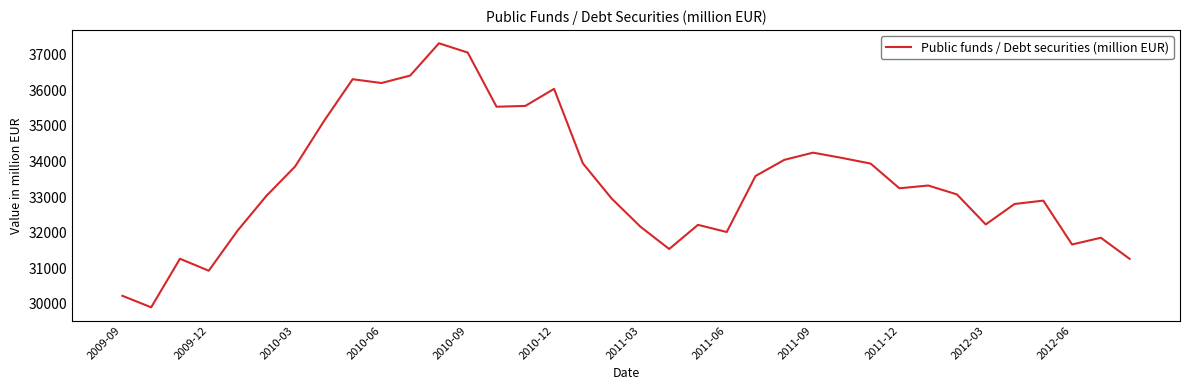

What is the difference between the maximum and minimum values?

7416